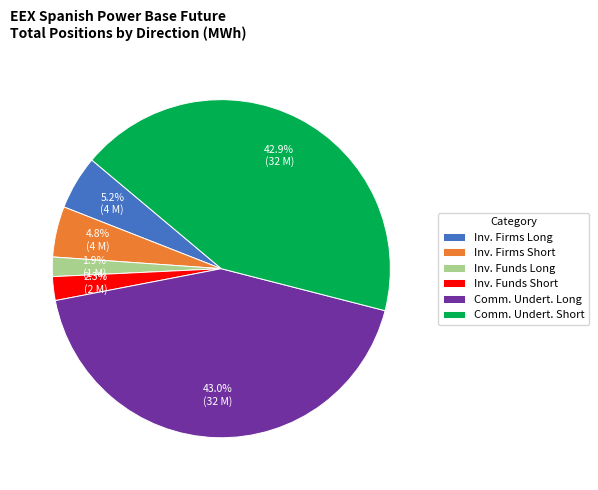

Is there a majority slice in this chart?

No